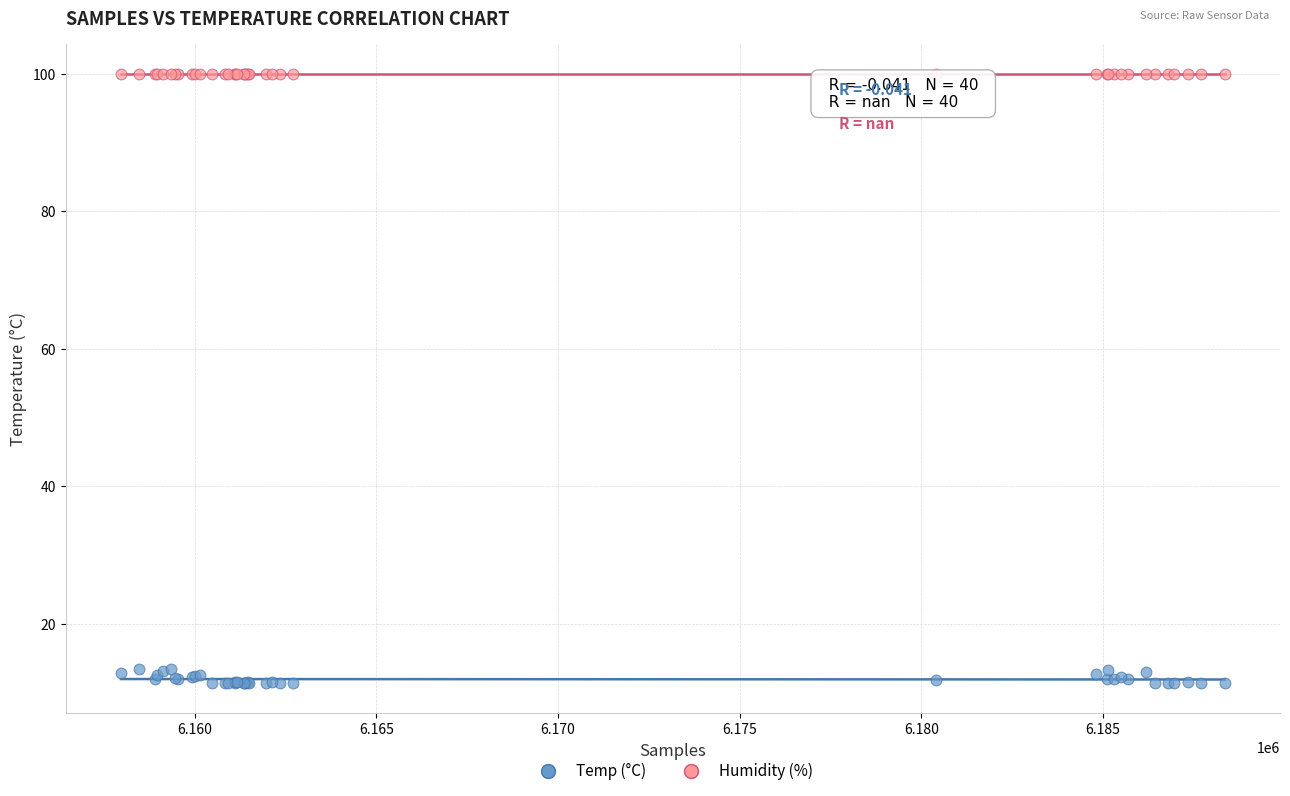

What are all the series names shown in the legend?

Temp (°C), Humidity (%)